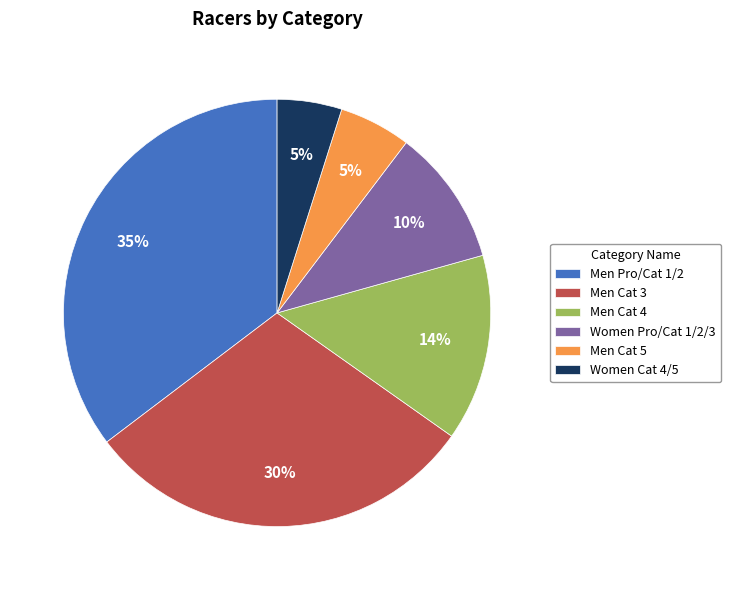

To the nearest percent, what is the difference between the Women Pro/Cat 1/2/3 and Women Cat 4/5 slice percentages?

5%